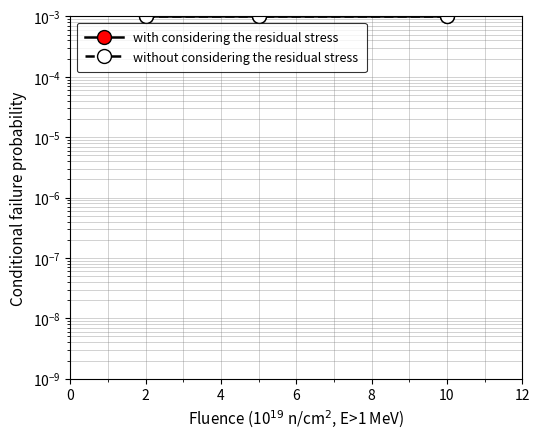

How many data points does each series have?

3